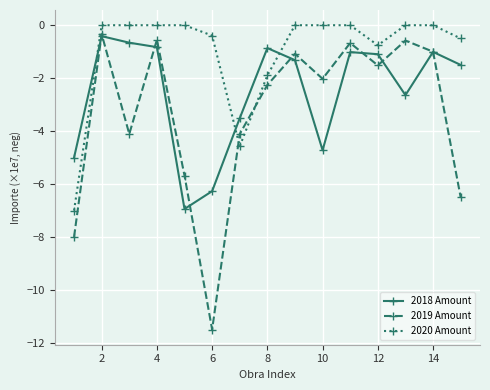

Which series ends up on top after the final intersection of 2019 Amount and 2020 Amount?

2020 Amount